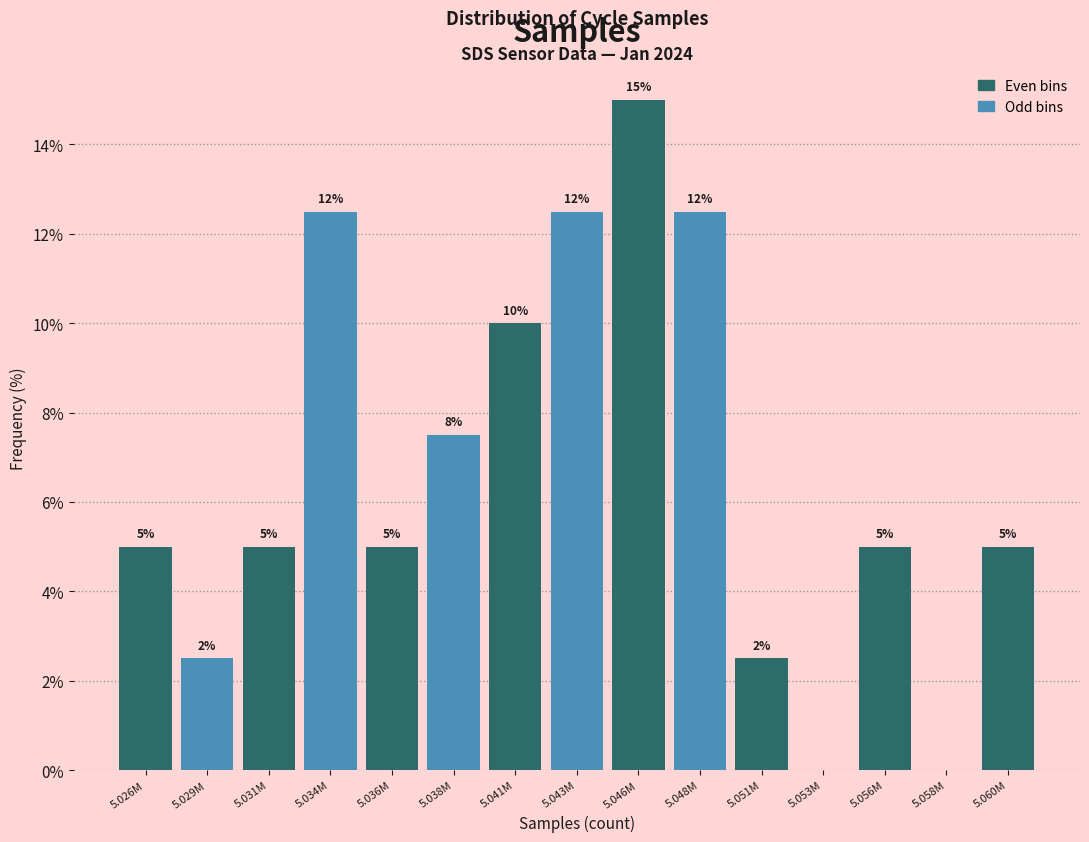

What is the approximate value at 5.051M?

2.5